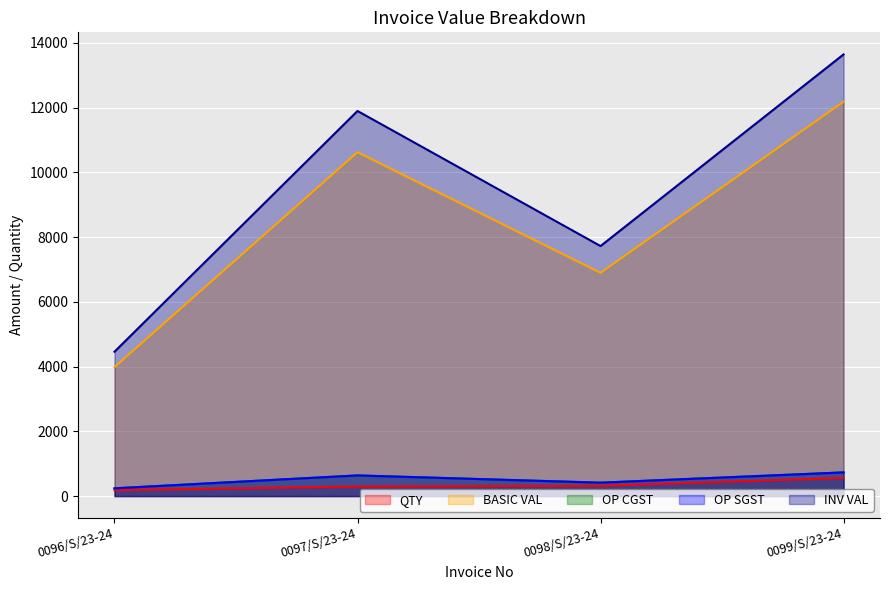

Is the value of QTY at 0096/S/23-24 greater than the value of INV VAL at 0099/S/23-24?

No